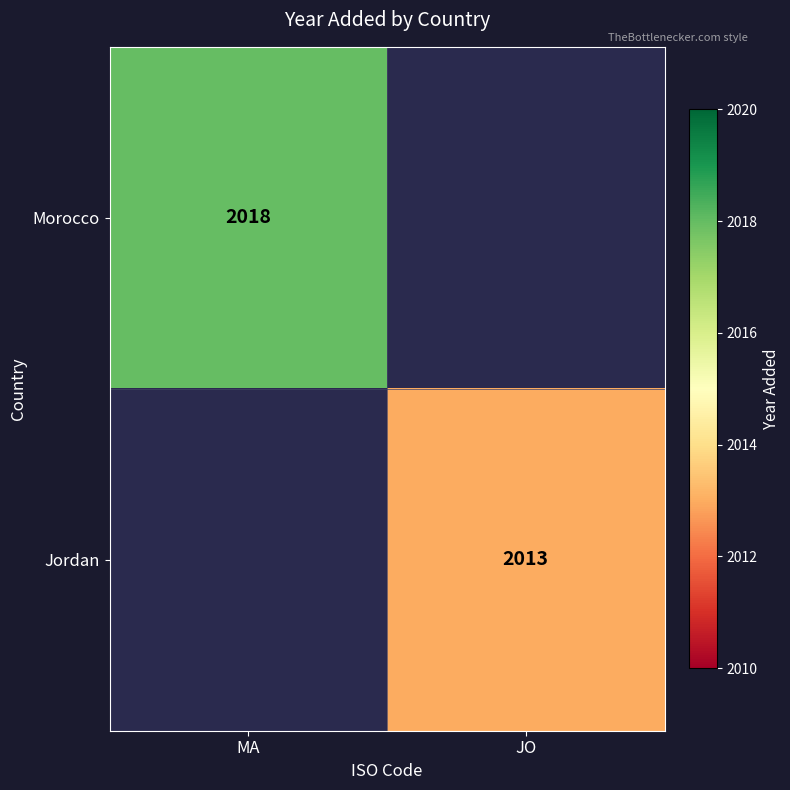

The value of Jordan at JO is 2013. True or false?

True